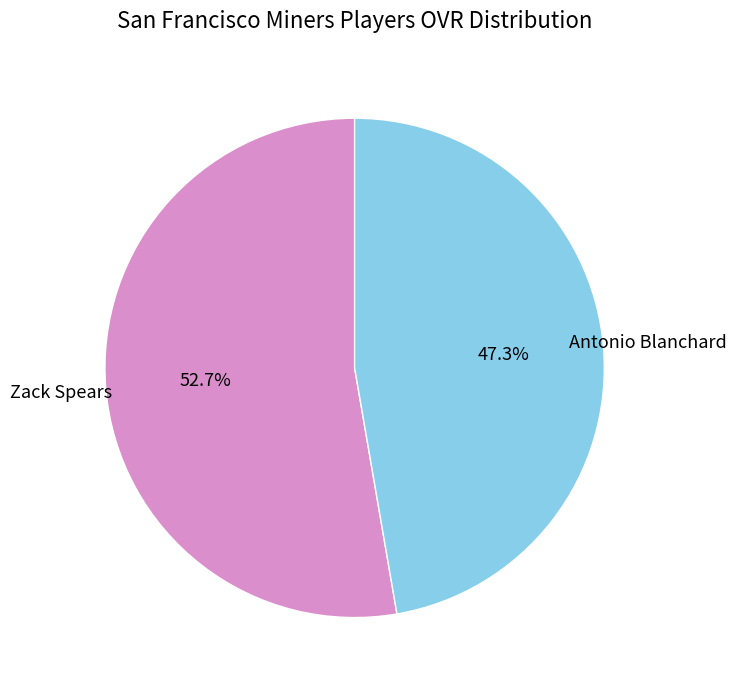

Is there a majority slice in this chart?

Yes